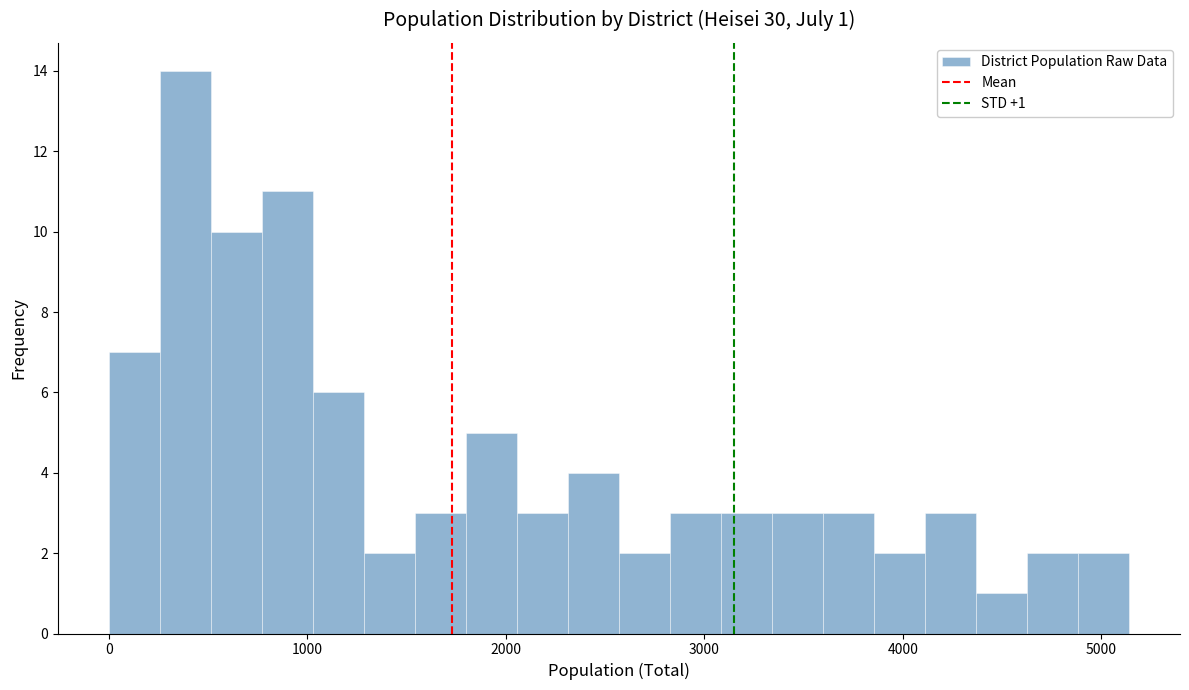

Read against the x-axis, roughly where is the centre of the tallest bar?

400